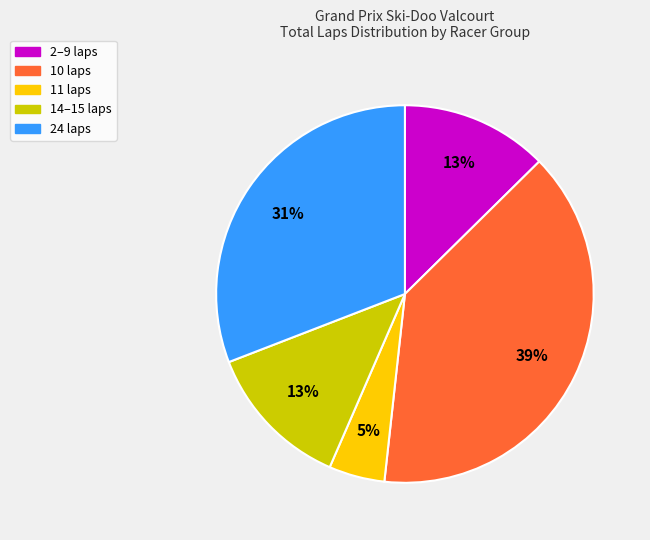

Count the number of slices in the pie.

5